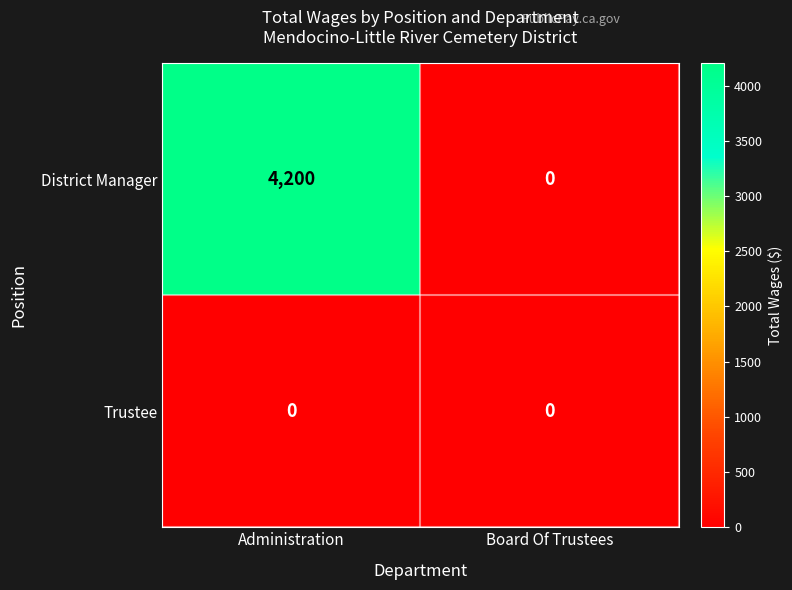

What is the highest value of the District Manager series?

4200